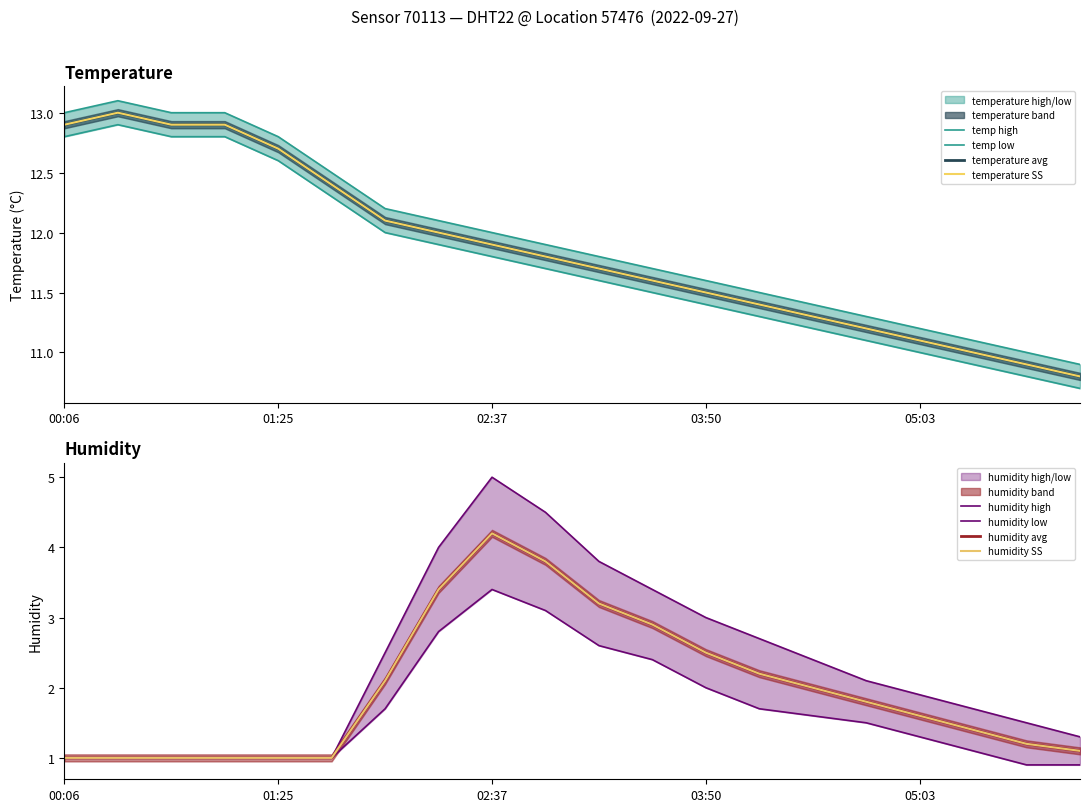

True or false: temp_high has a value of 21.1 at 00:28.

False